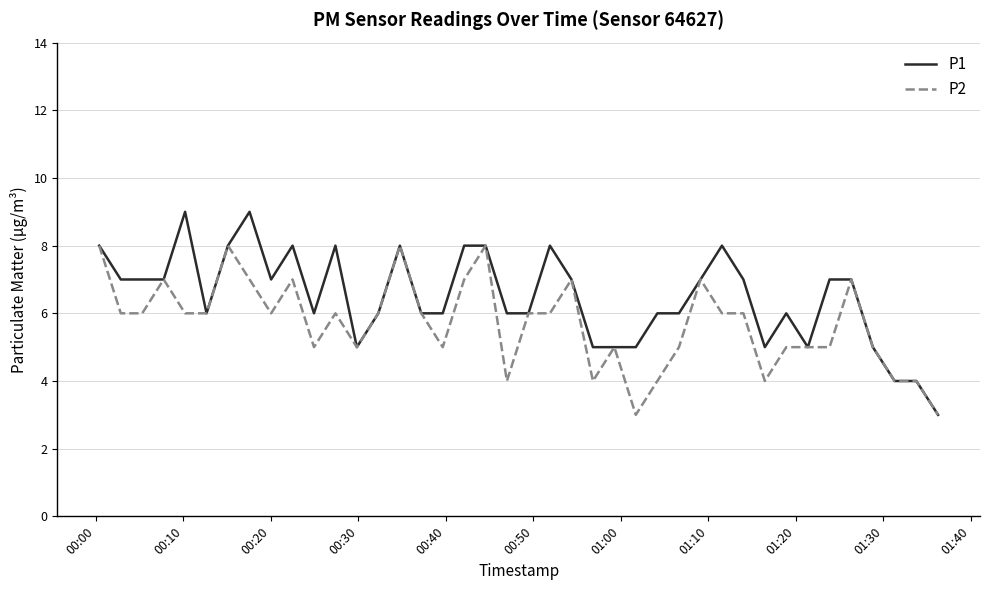

Which series has the largest total across all categories?

P1